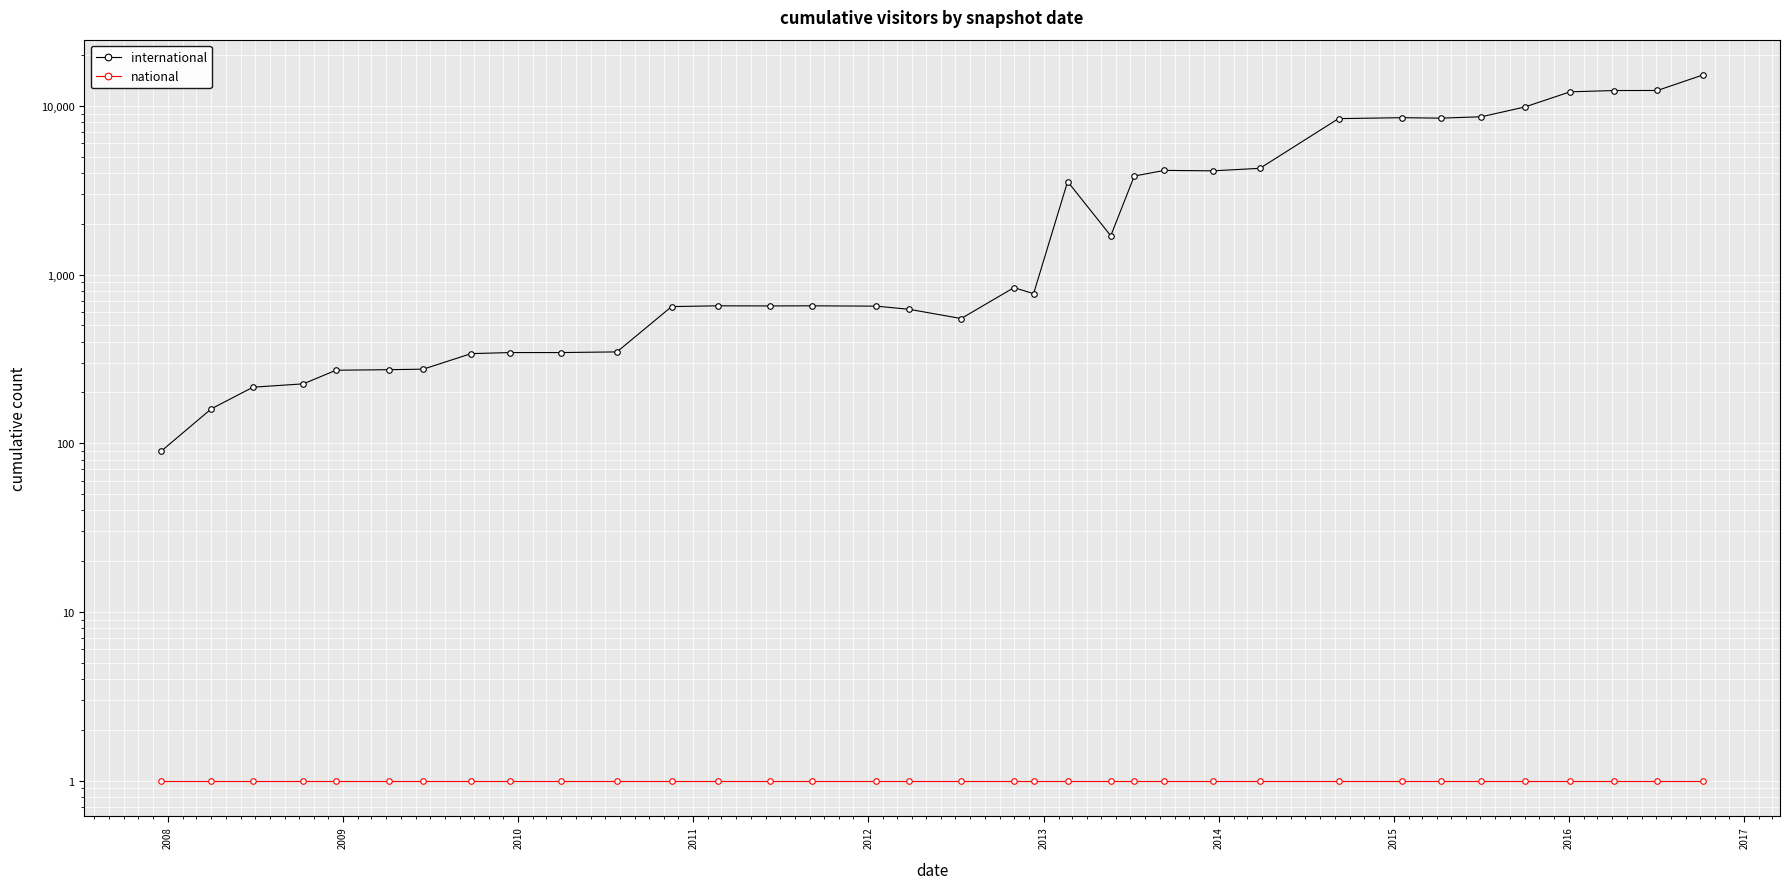

What are all the series names shown in the legend?

international, national